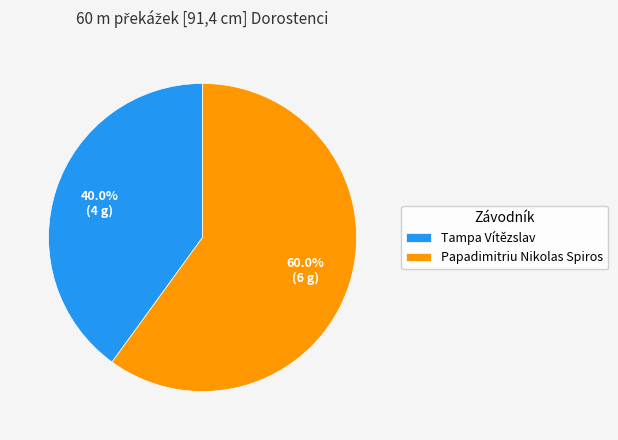

The Papadimitriu Nikolas Spiros slice represents 60% of the pie. True or false?

True